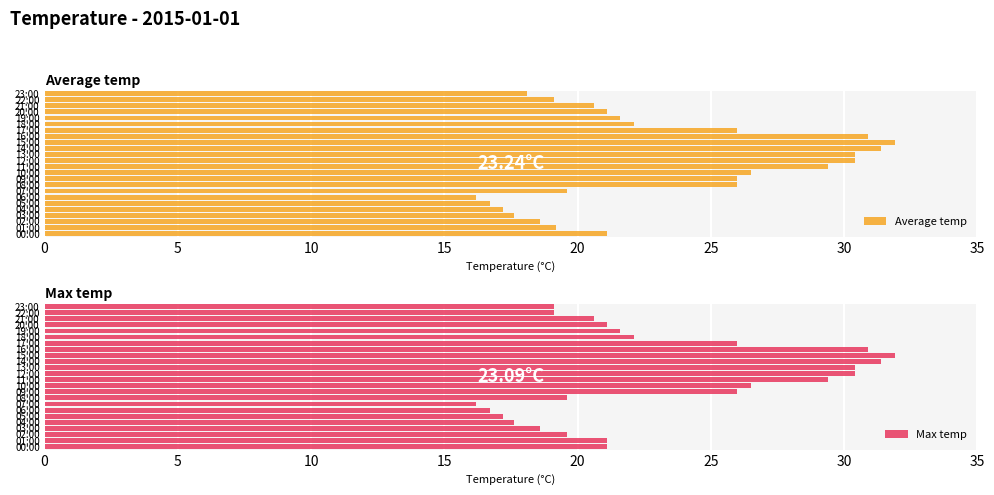

List the series in order of their overall mean, lowest first.

Max temp, Average temp